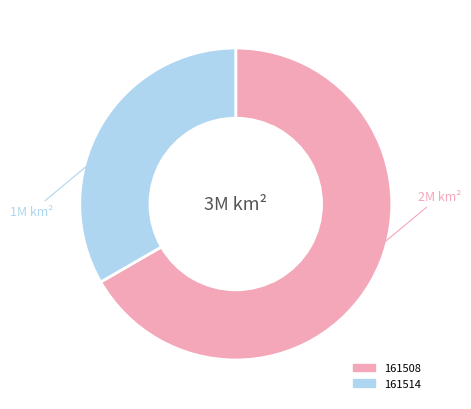

Is 161508 the majority of the pie?

Yes